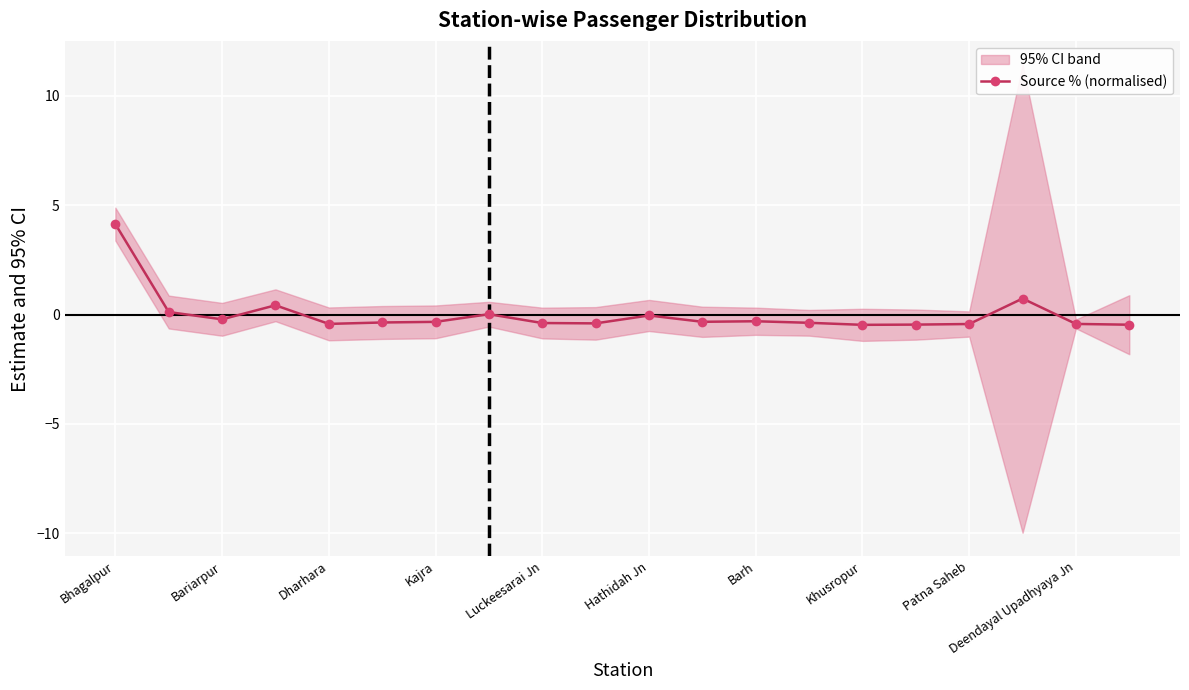

What is the lowest value of the Source % (normalised) series?

-0.5